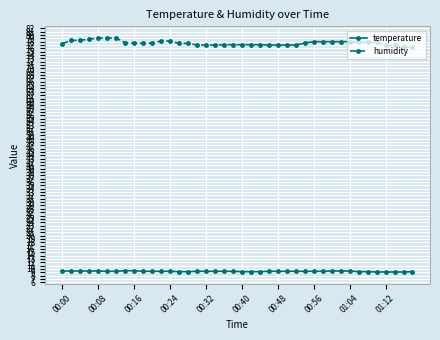

List the series in order of their overall mean, highest first.

humidity, temperature